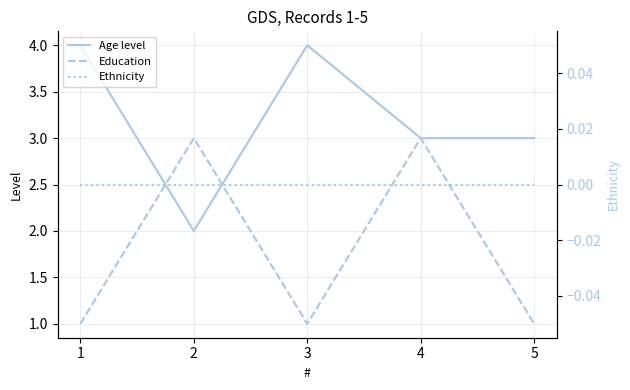

True or false: Ethnicity has a value of 0 at 1.

True